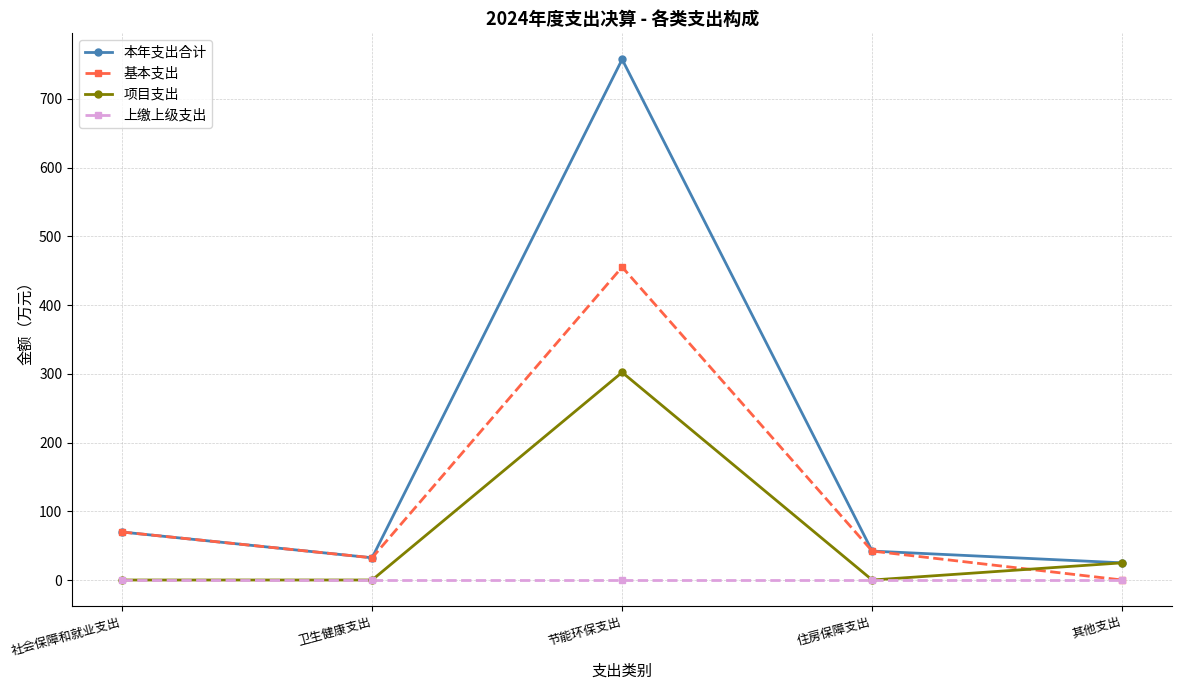

True or false: 上缴上级支出 has more than 2 points higher than both neighbors.

False